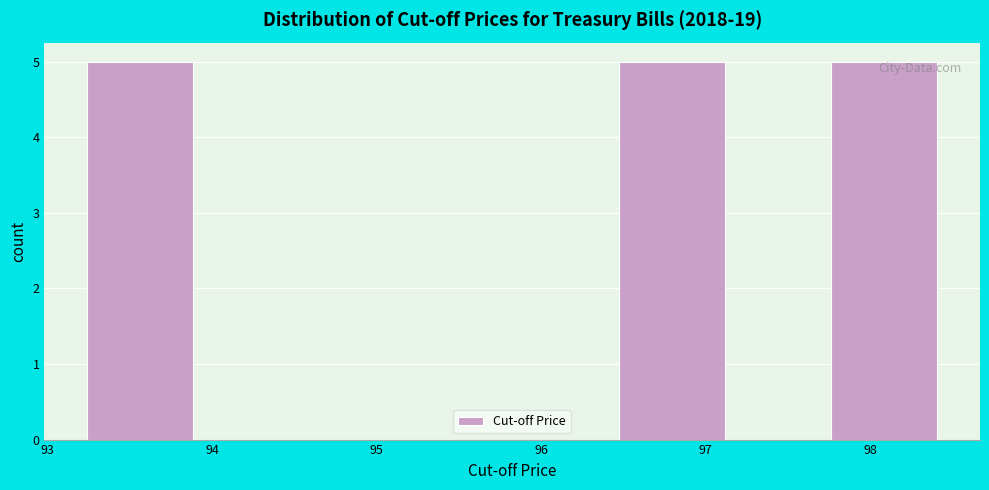

Reading left to right, transcribe this chart: for each bar, give the range it covers on the x-axis and its height. Neither the bar edges nor the heights are printed on the chart, so give them approximately, as read against the axes.

93.2 to 93.9: 5
93.9 to 94.5: 0
94.5 to 95.2: 0
95.2 to 95.8: 0
95.8 to 96.5: 0
96.5 to 97.1: 5
97.1 to 97.8: 0
97.8 to 98.4: 5